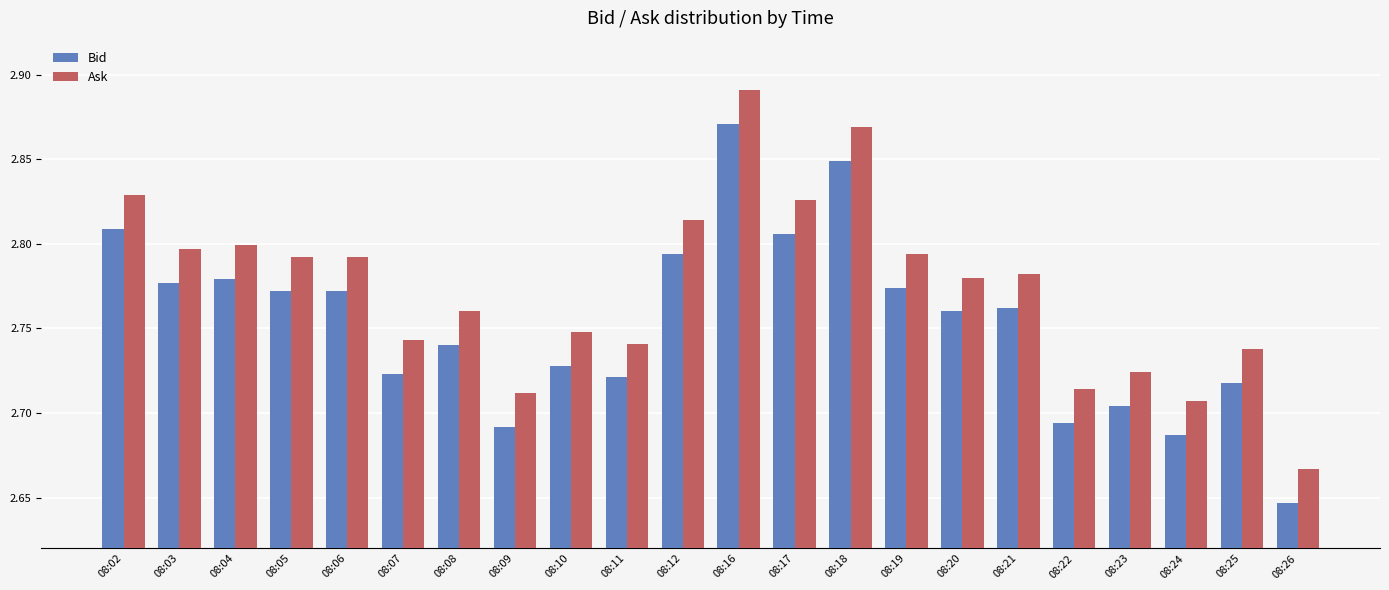

What is the difference between the Ask values at 08:09 and 08:04?

0.1